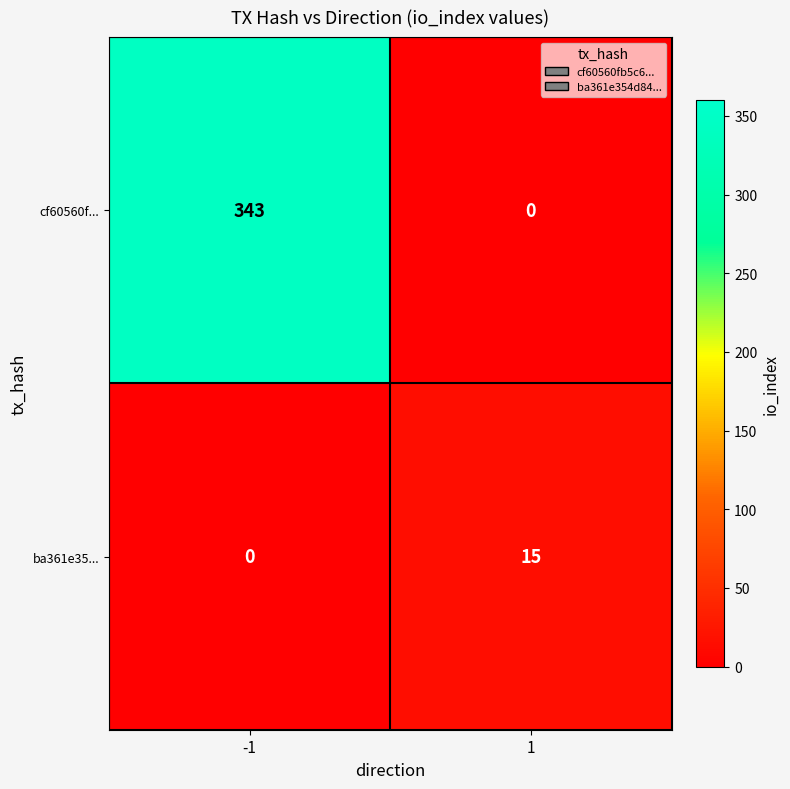

What is the greatest value displayed?

343